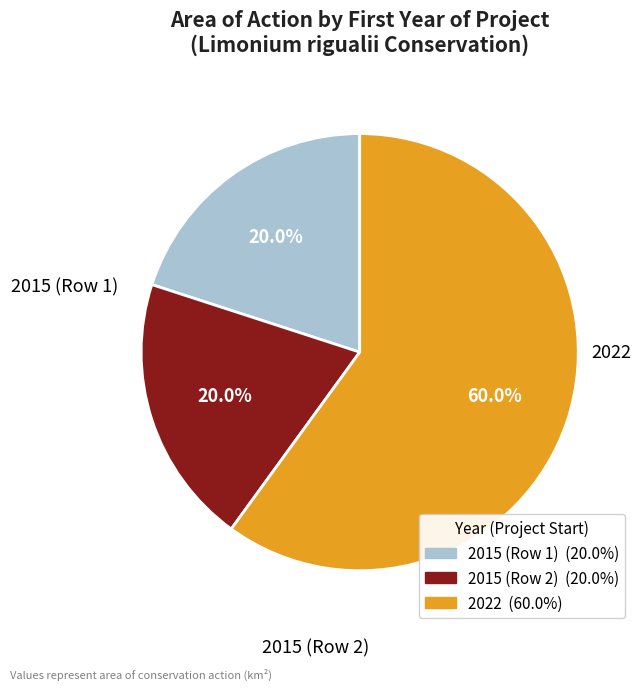

Is it true that 2015 (Row 2) is 30% of the pie?

False